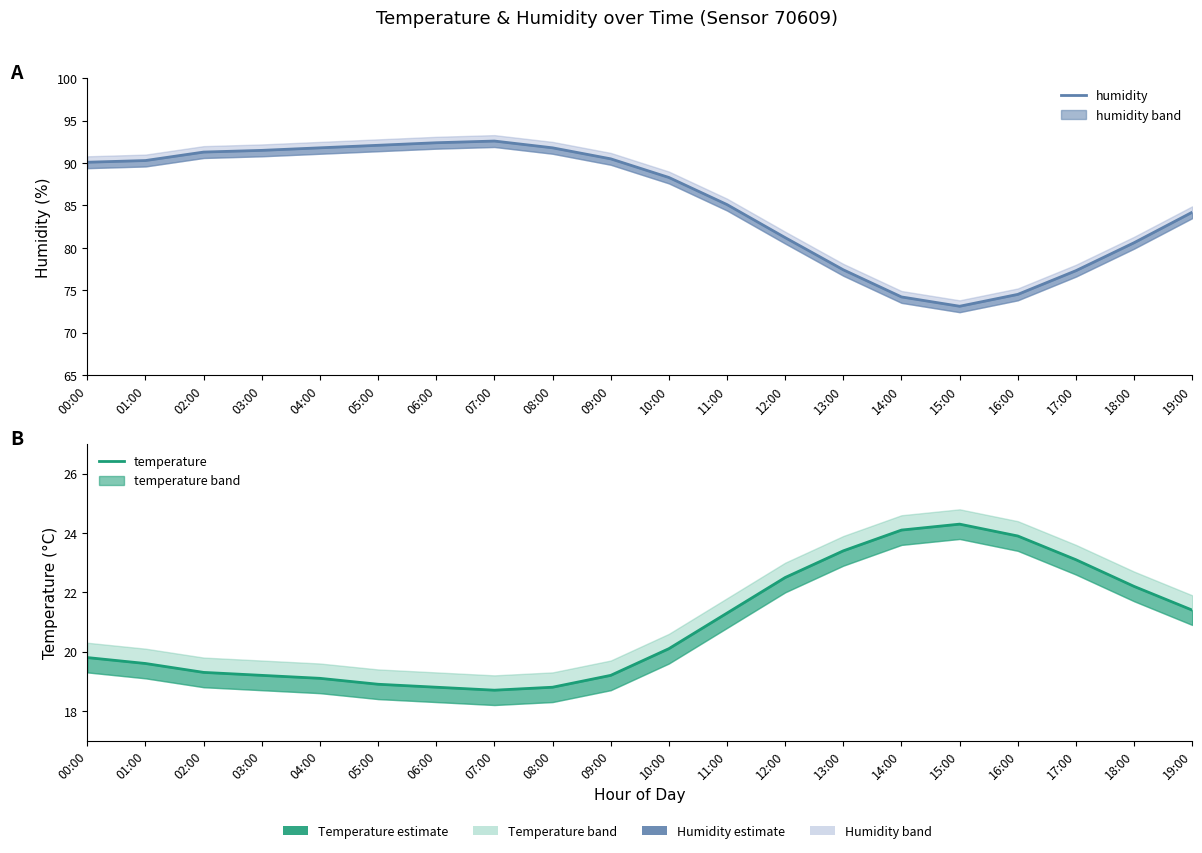

Where is temperature nearest to the value 21?

11:00